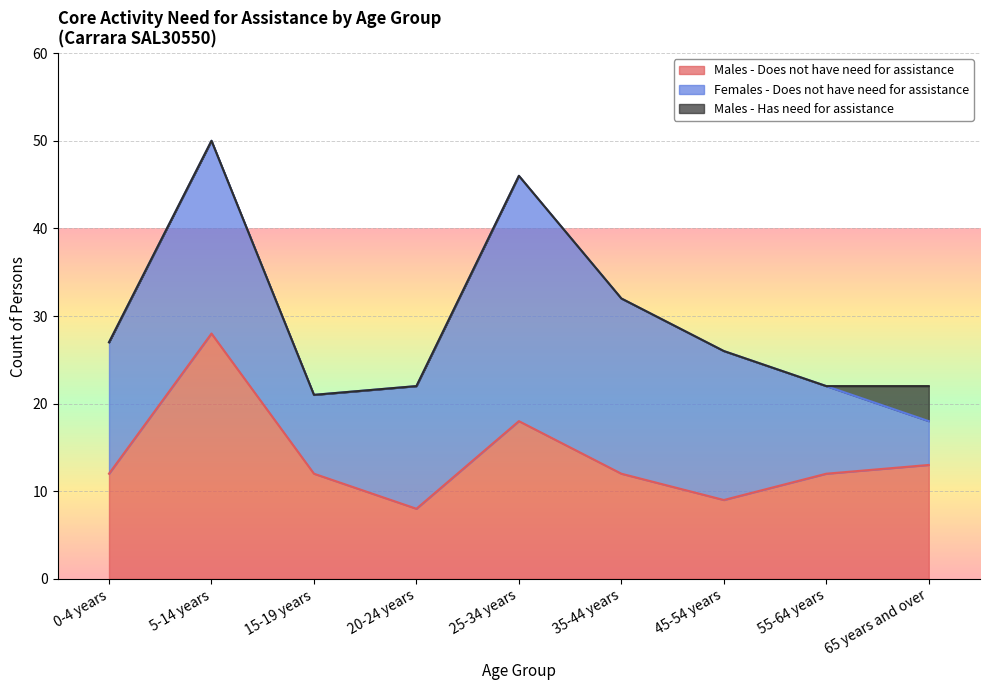

Reading left to right, what are all the values shown in this chart?

Males - Does not have need for assistance: 12	28	12	8	18	12	9	12	13
Females - Does not have need for assistance: 15	22	9	14	28	20	17	10	5
Males - Has need for assistance: 0	0	0	0	0	0	0	0	4